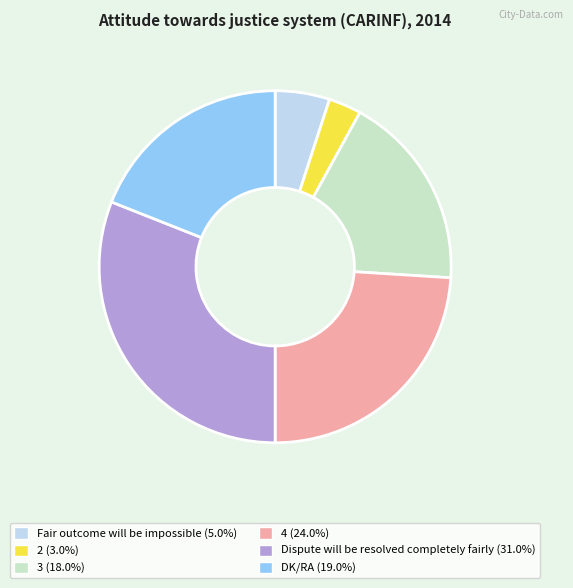

Combined, do Fair outcome will be impossible and 2 account for over 50%?

No